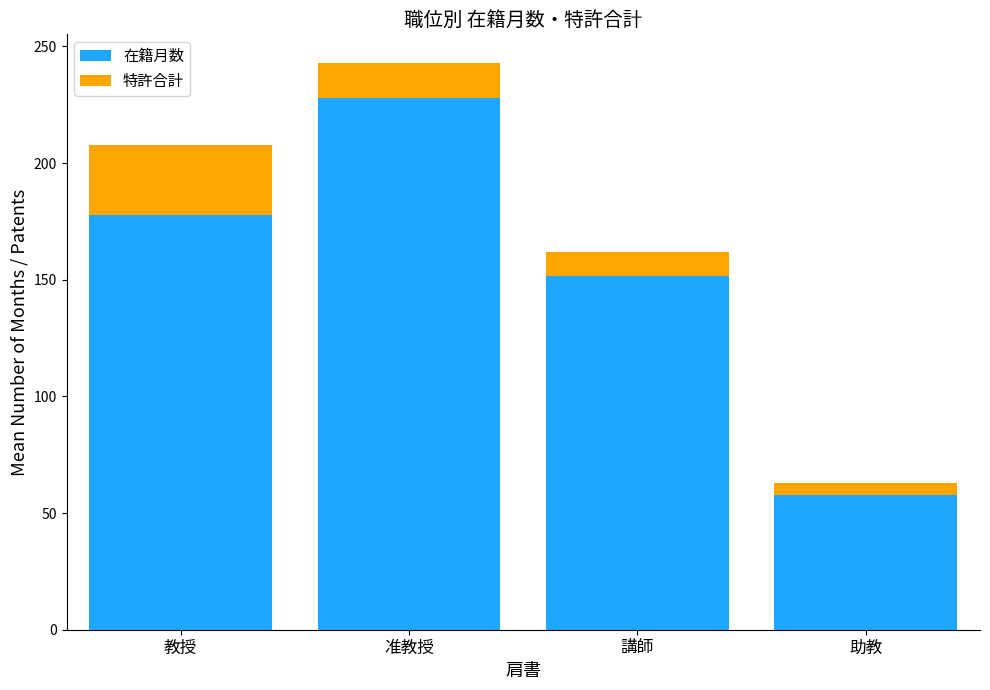

How many series are shown in this chart?

2